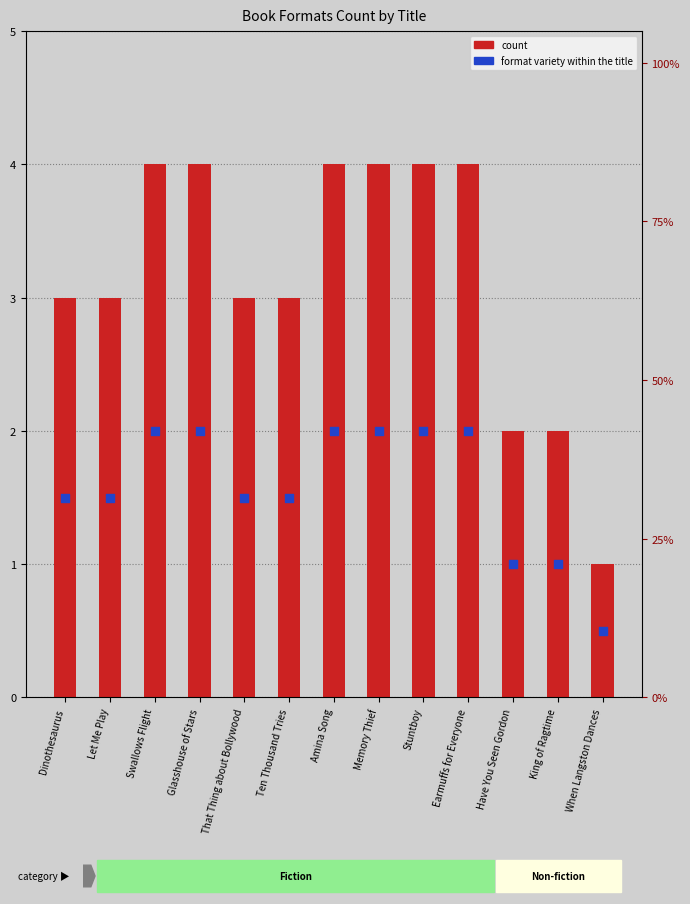

At which category is the sum across all series the highest?

Swallows Flight